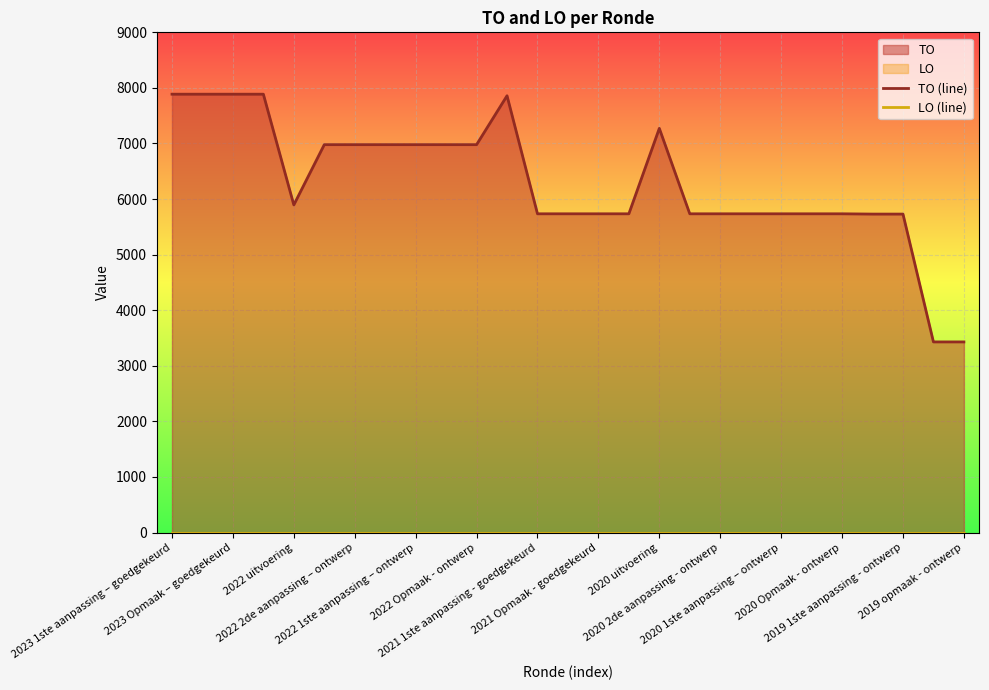

List the series in order of their peak value, highest first.

TO (line), LO (line)